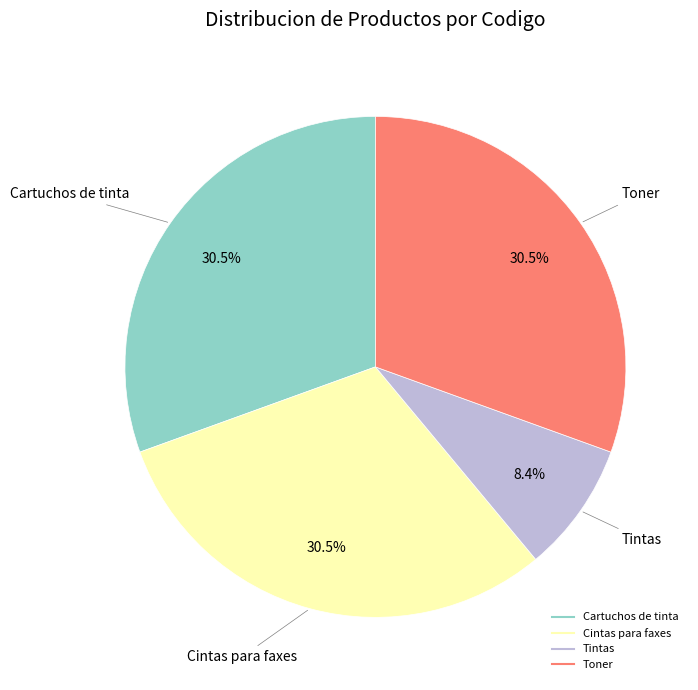

Is there any slice that represents more than half of the pie?

No